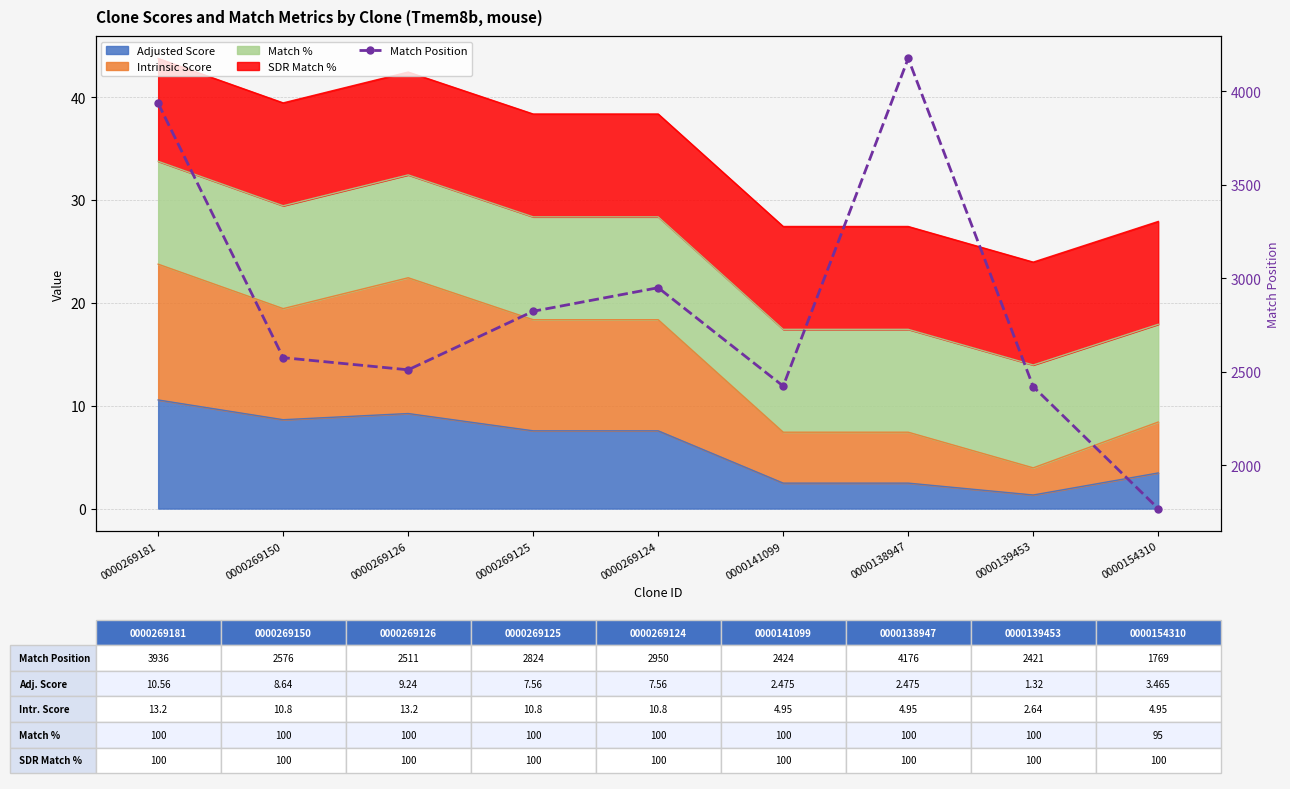

What is the difference between the values at 0000269125 and 0000269126?

313